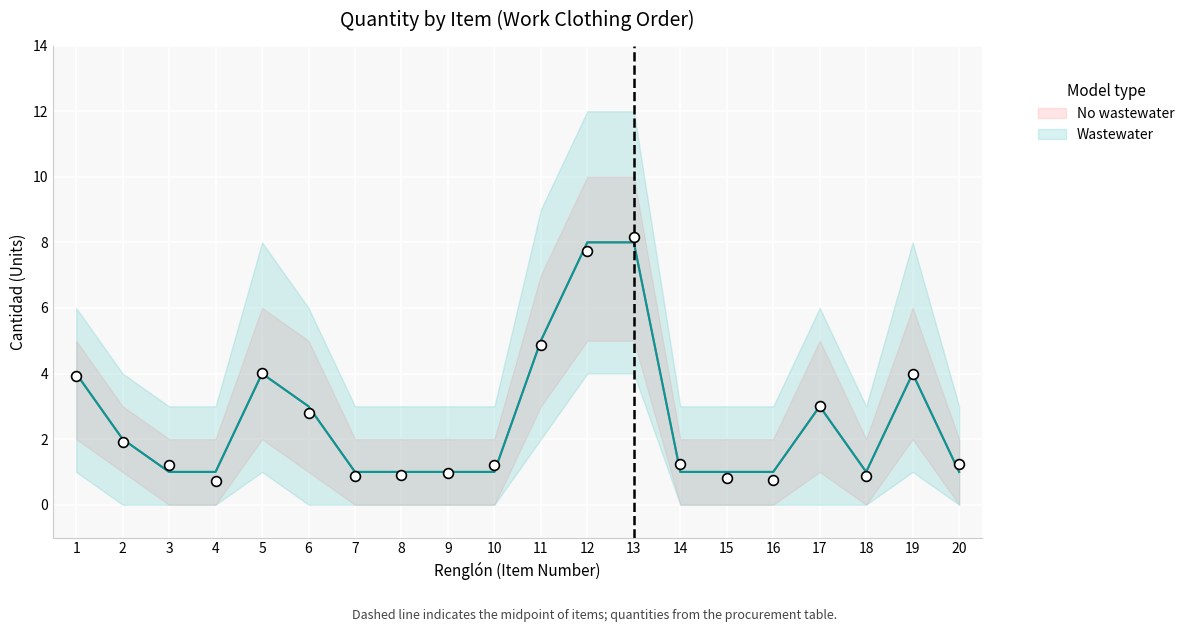

What is the total value across all series at 13?

16